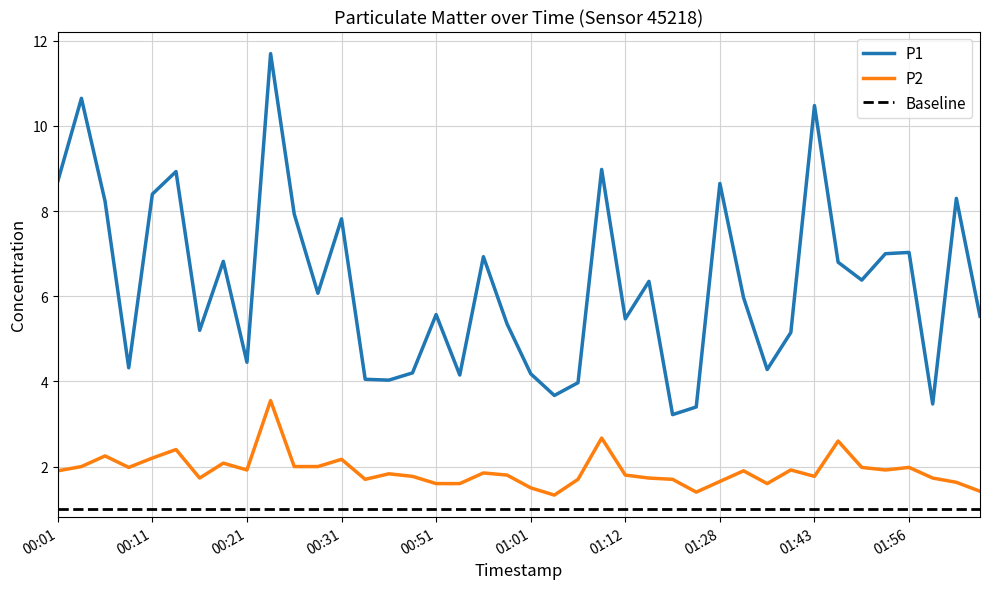

Which series has the largest range (max minus min)?

P1